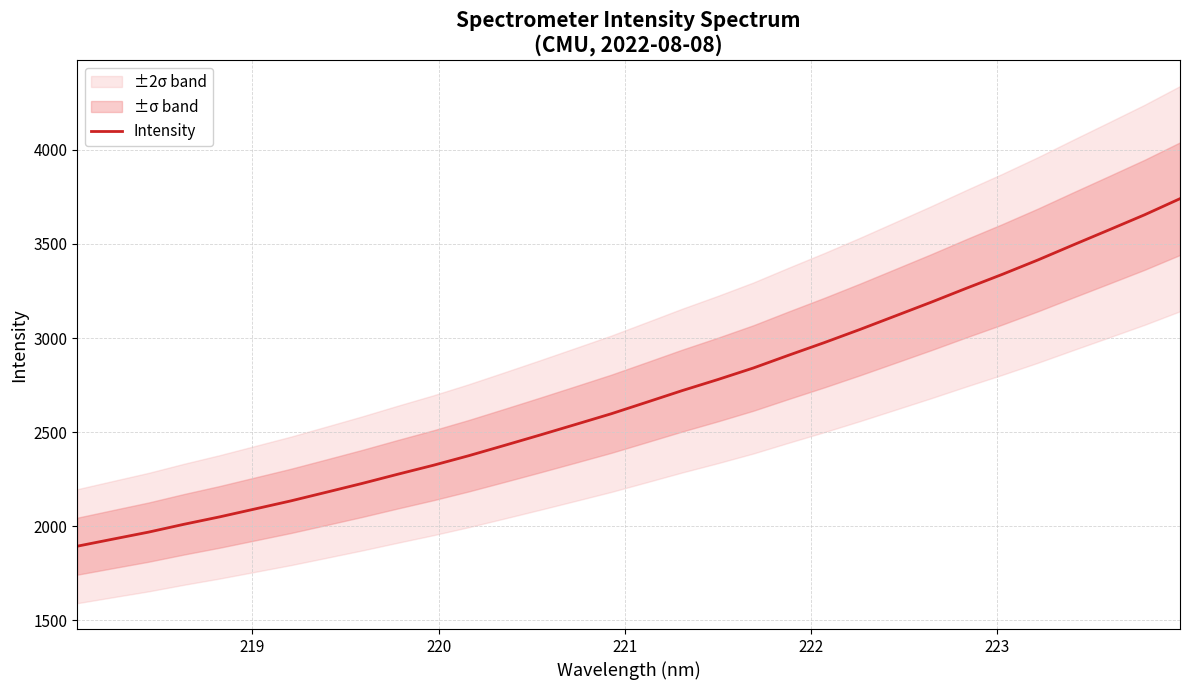

How many data points are less than 2658?

16